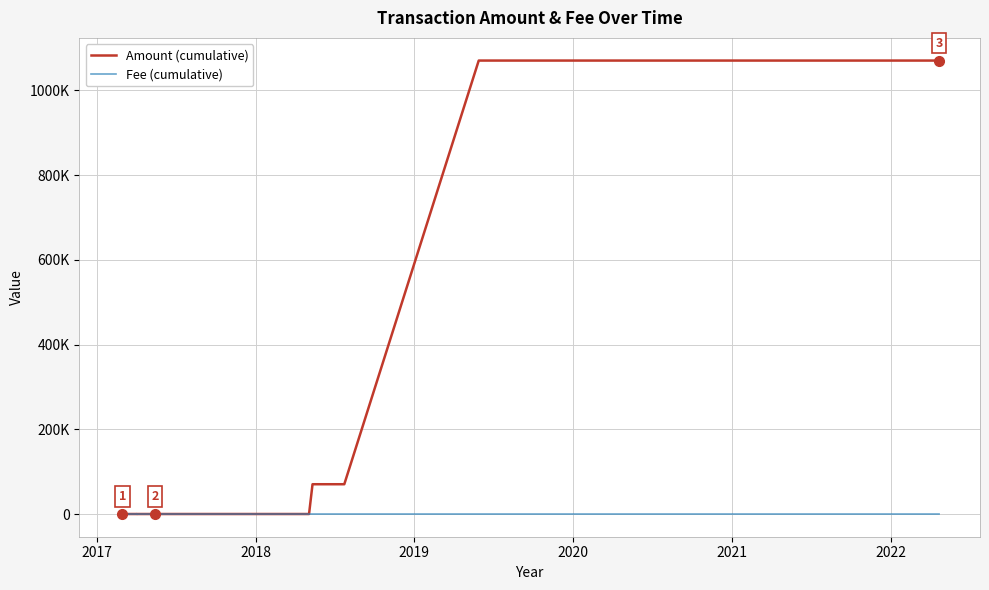

List the series in order of their peak value, highest first.

Amount (cumulative), Fee (cumulative)